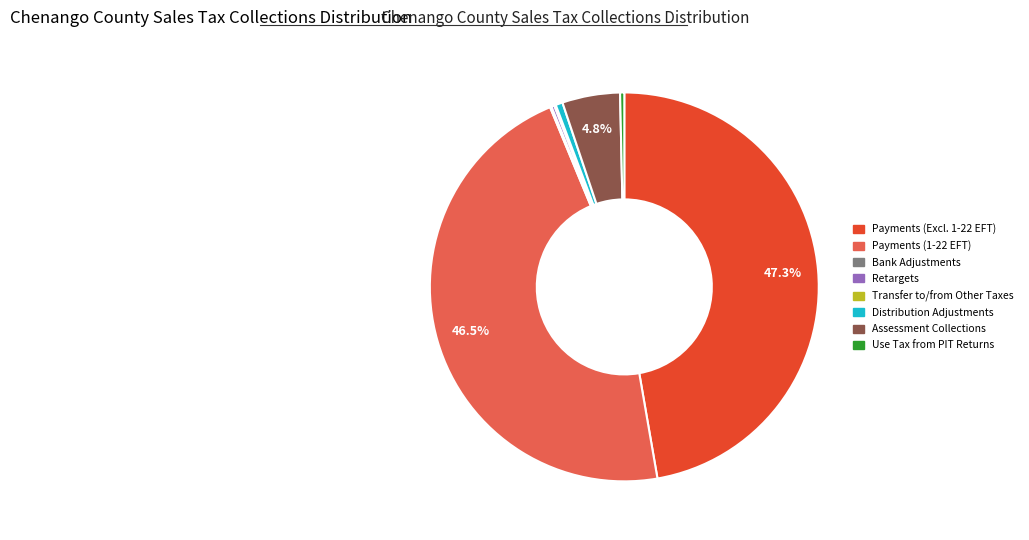

Is there a majority slice in this chart?

No